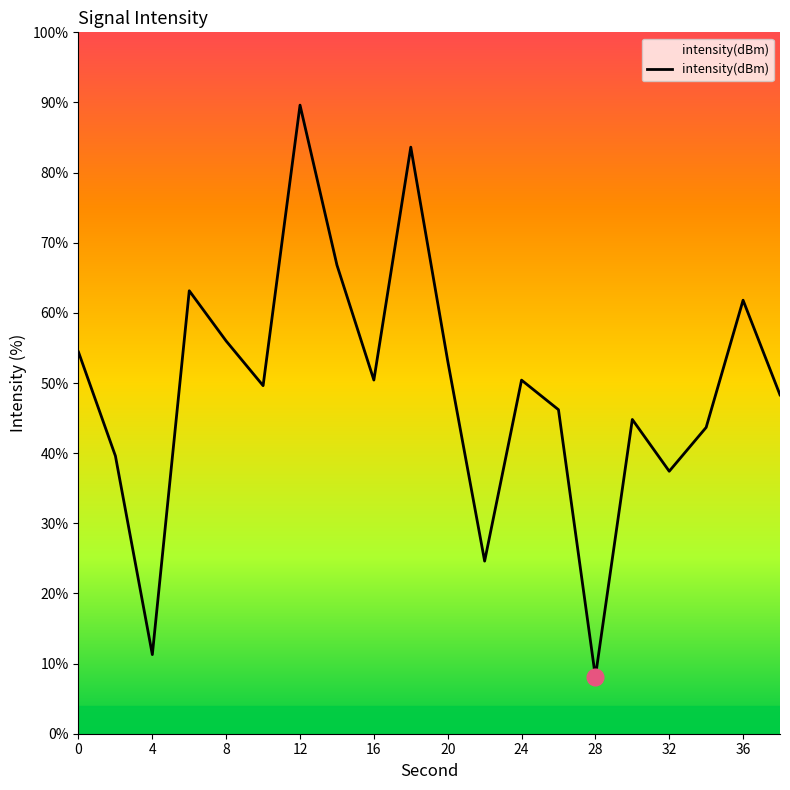

What is the maximum value shown in the chart?

89.6